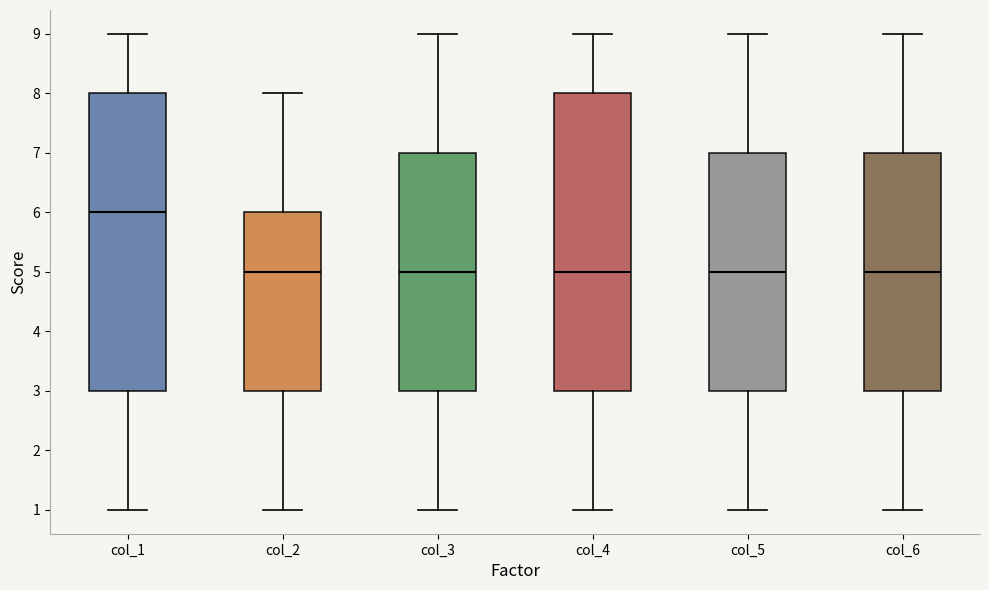

Reading left to right, transcribe this box plot: for each box, give where its median line is, the range the box spans, and where its two whiskers end, as read against the y-axis. The values are not printed on the chart, so give them approximately, as read against the axis.

col_1: median 6, box 3 to 8, whiskers 1 to 9
col_2: median 5, box 3 to 6, whiskers 1 to 8
col_3: median 5, box 3 to 7, whiskers 1 to 9
col_4: median 5, box 3 to 8, whiskers 1 to 9
col_5: median 5, box 3 to 7, whiskers 1 to 9
col_6: median 5, box 3 to 7, whiskers 1 to 9